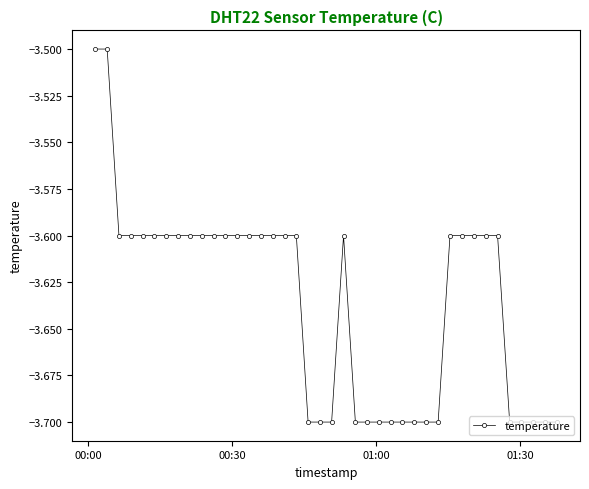

What is the value of the 10th point from the left?

-3.6